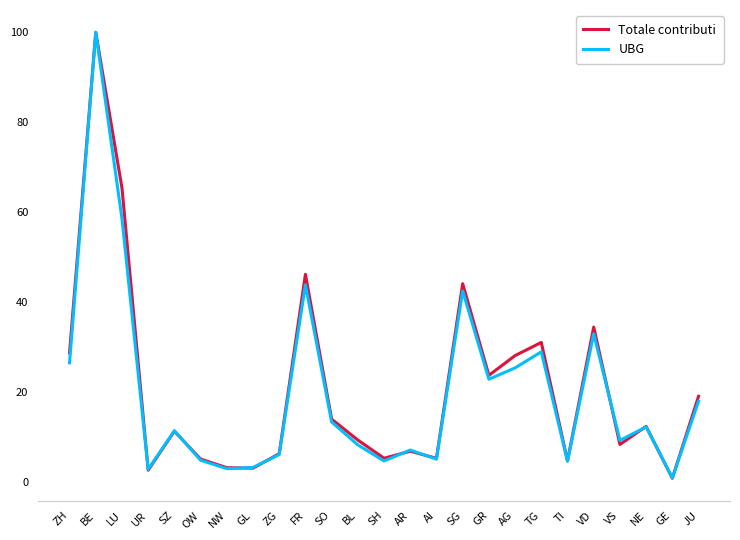

Is it true that UBG equals 25.4 at AG?

True